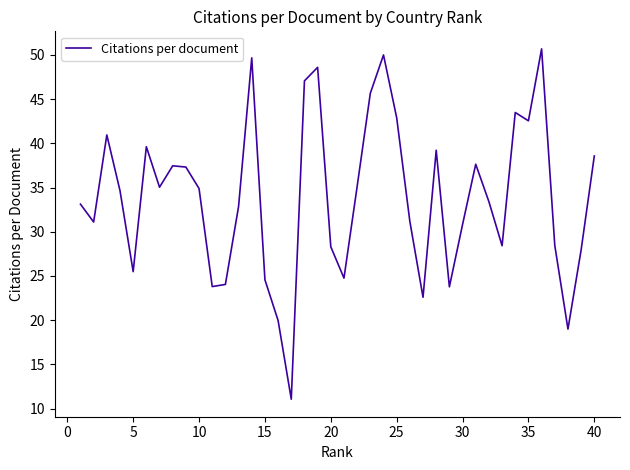

How many distinct data groups are displayed?

1